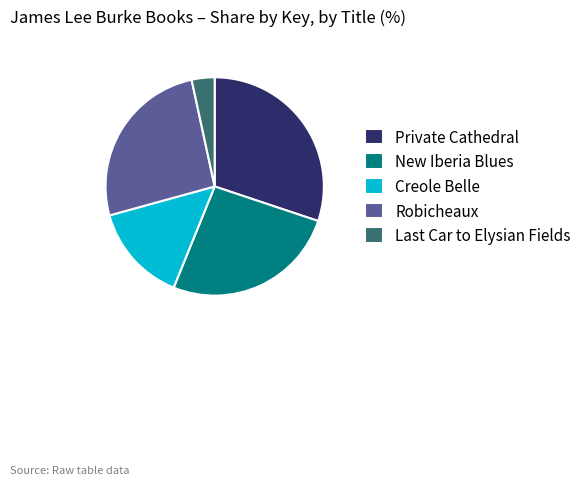

Is Private Cathedral the majority of the pie?

No